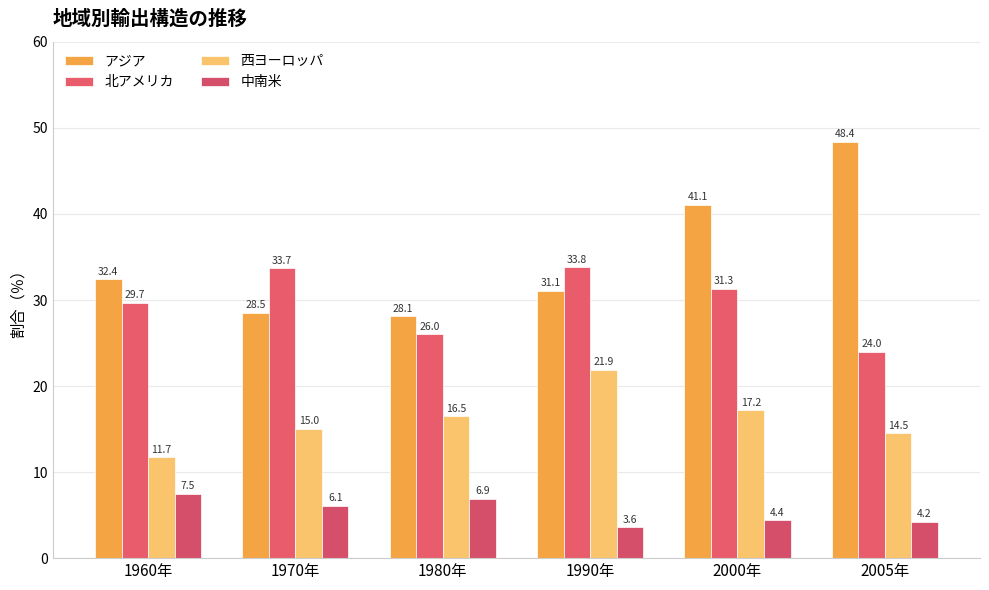

What is the value of the 北アメリカ bar at the 1st from the left?

29.7